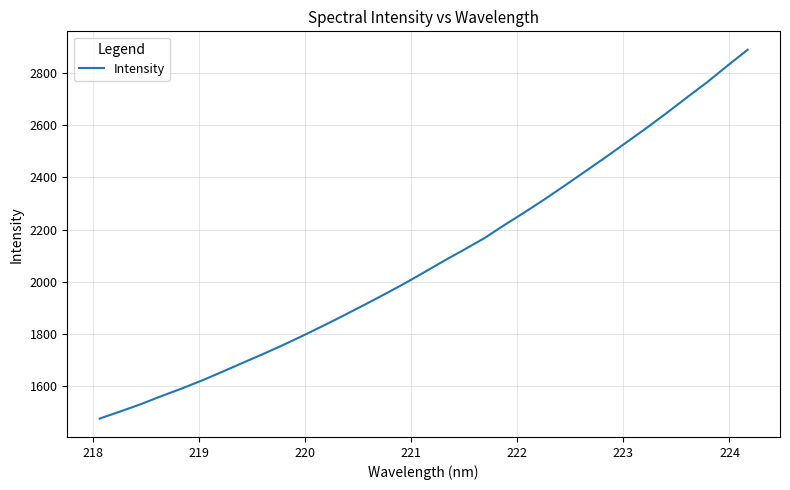

What is the smallest value displayed?

1475.8